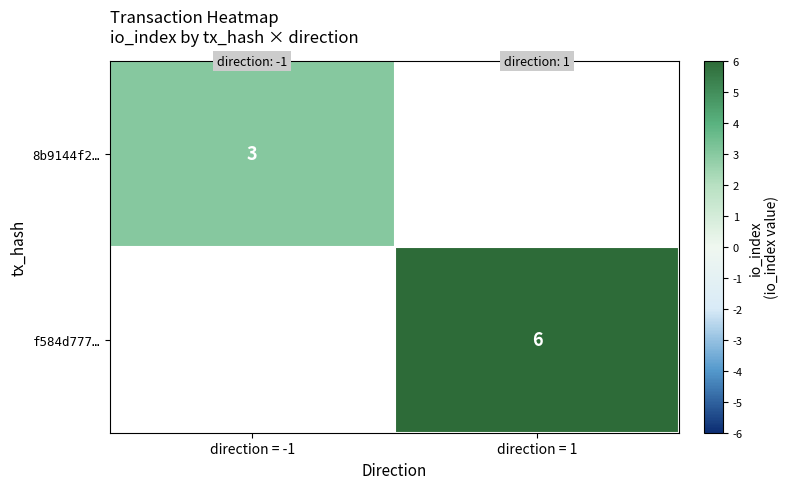

The value of 8b9144f2… at direction = -1 is 1. True or false?

False